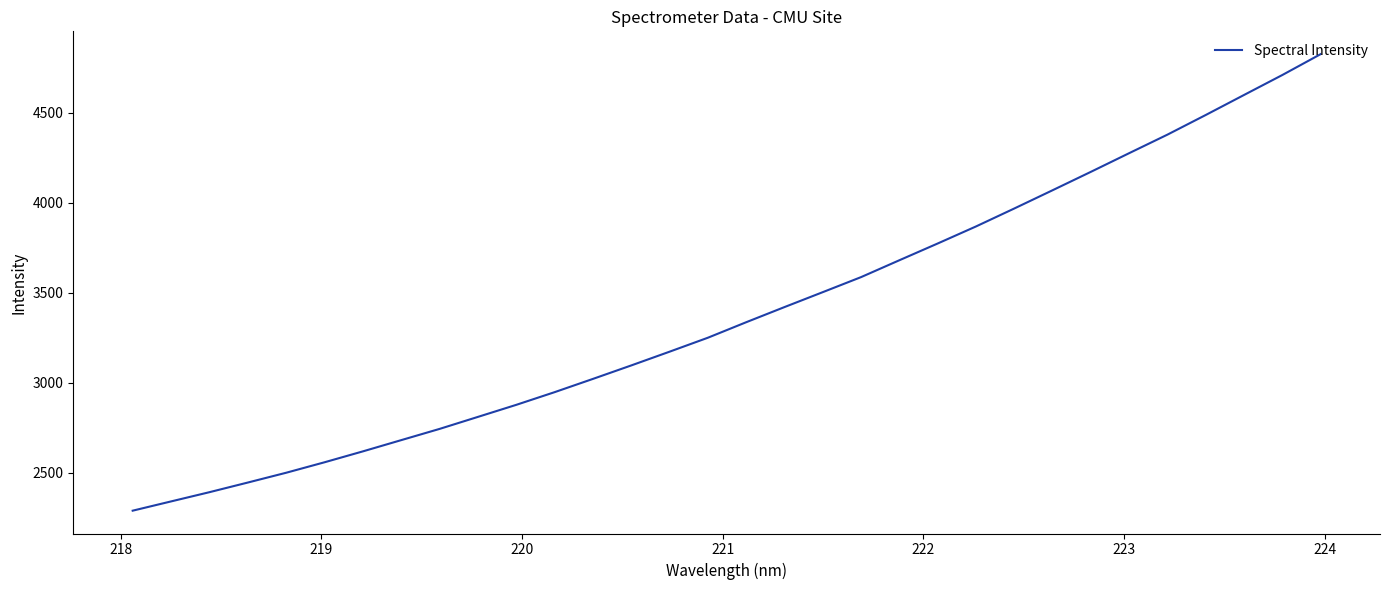

What is the maximum value shown in the chart?

4826.9